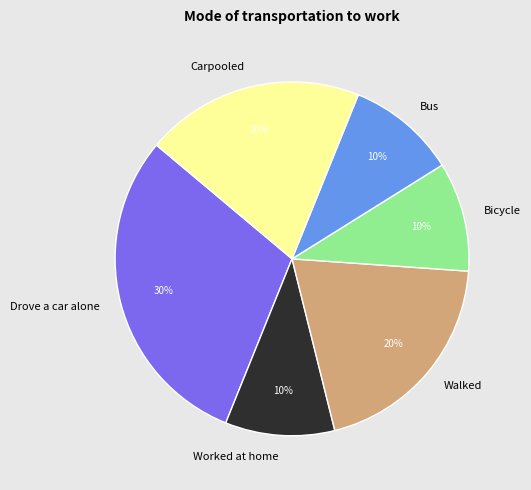

Which category has the biggest portion of the pie?

Drove a car alone